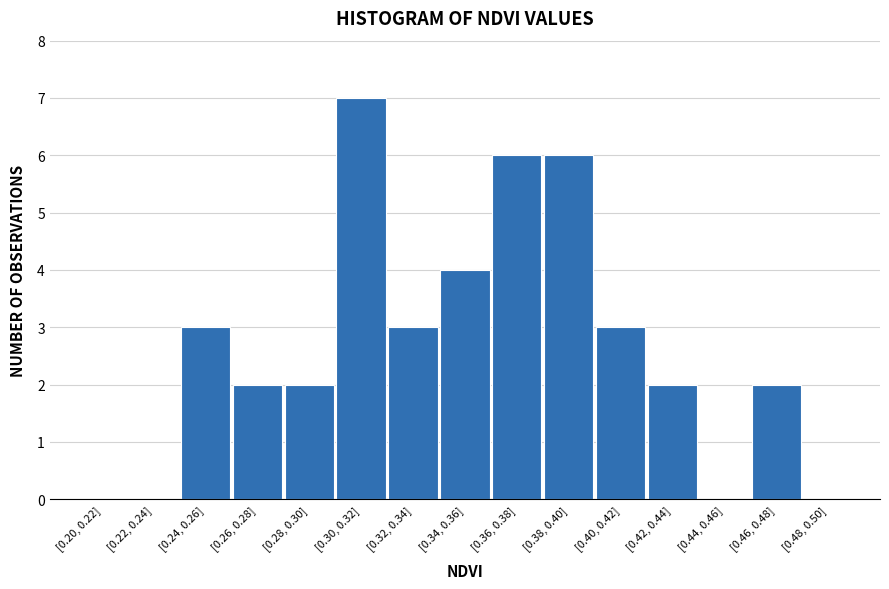

Reading left to right, list all the values displayed in this chart.

[0.20, 0.22]=0	[0.22, 0.24]=0	[0.24, 0.26]=3	[0.26, 0.28]=2	[0.28, 0.30]=2	[0.30, 0.32]=7	[0.32, 0.34]=3	[0.34, 0.36]=4	[0.36, 0.38]=6	[0.38, 0.40]=6	[0.40, 0.42]=3	[0.42, 0.44]=2	[0.44, 0.46]=0	[0.46, 0.48]=2	[0.48, 0.50]=0